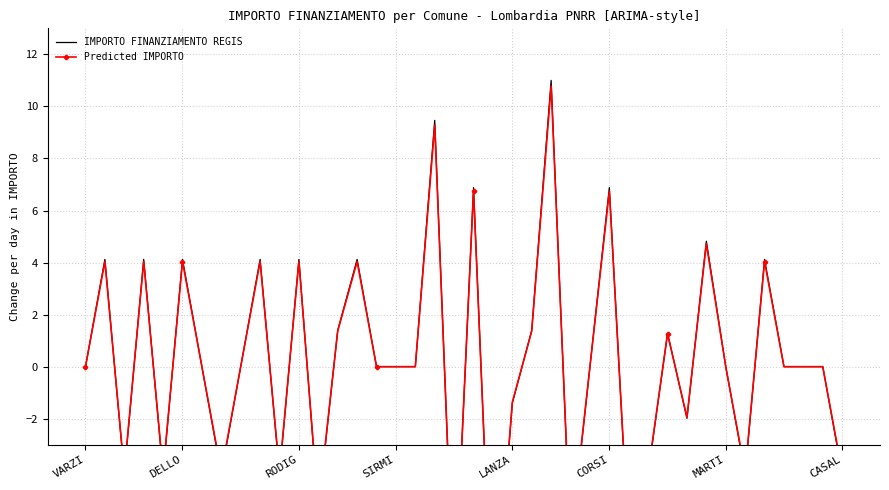

What are all the series names shown in the legend?

IMPORTO FINANZIAMENTO REGIS, Predicted IMPORTO